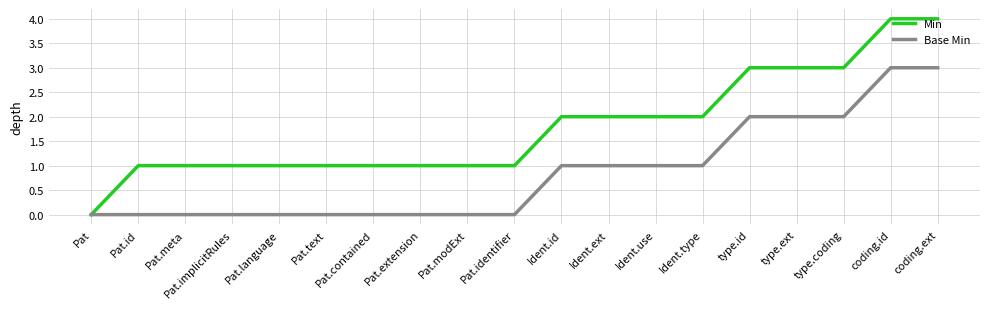

What is the total value across all series at Pat.id?

1